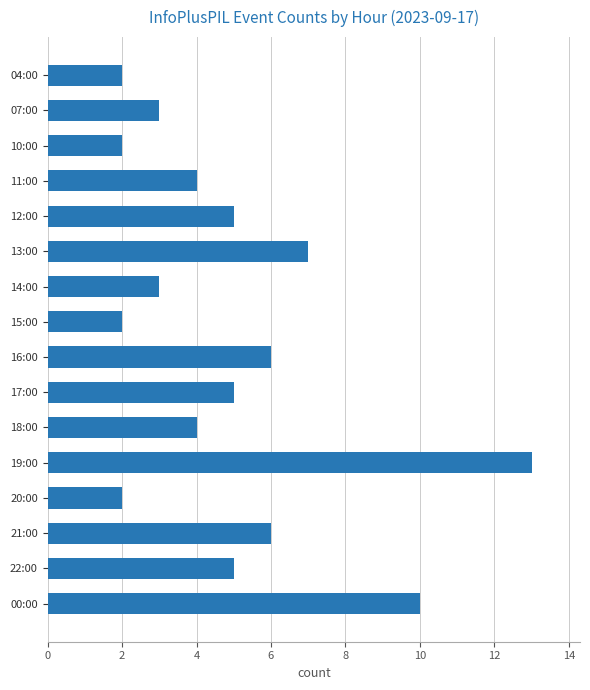

What position from the top is 14:00?

7